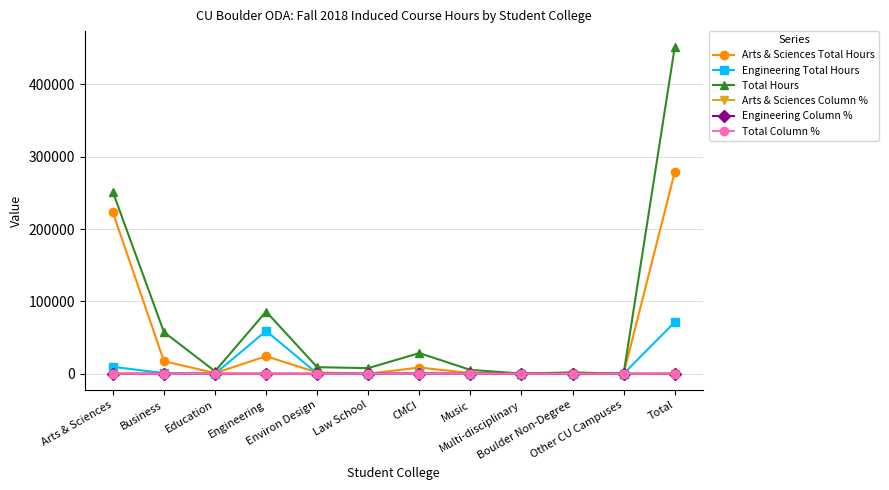

Rank the categories by Engineering Column % value from highest to lowest.

Total, Engineering, Arts & Sciences, Business, CMCI, Environ Design, Boulder Non-Degree, Education, Law School, Music, Multi-disciplinary, Other CU Campuses